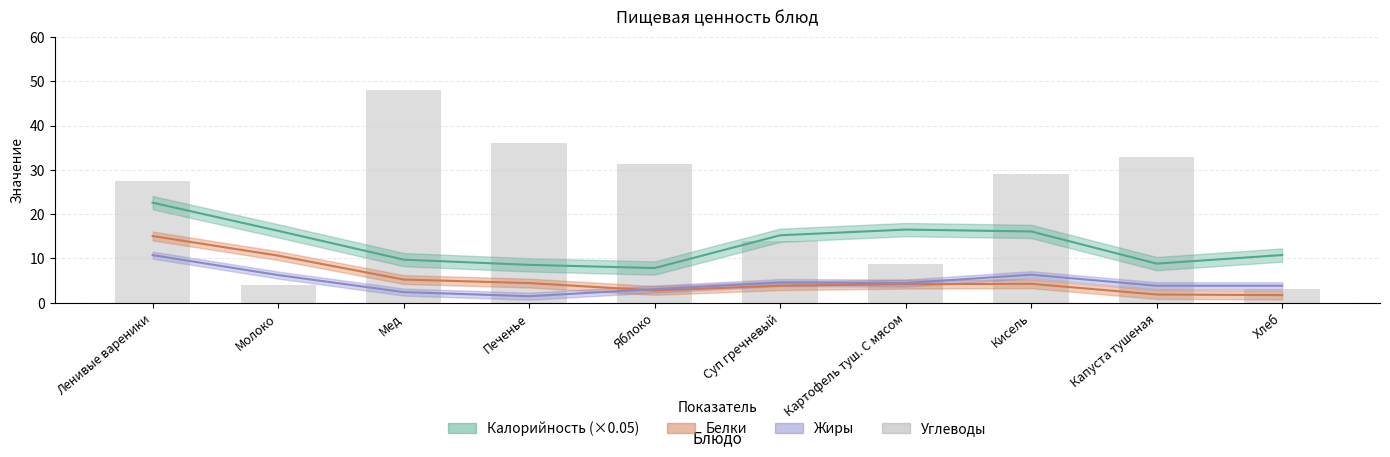

What position from the left is Капуста тушеная?

9